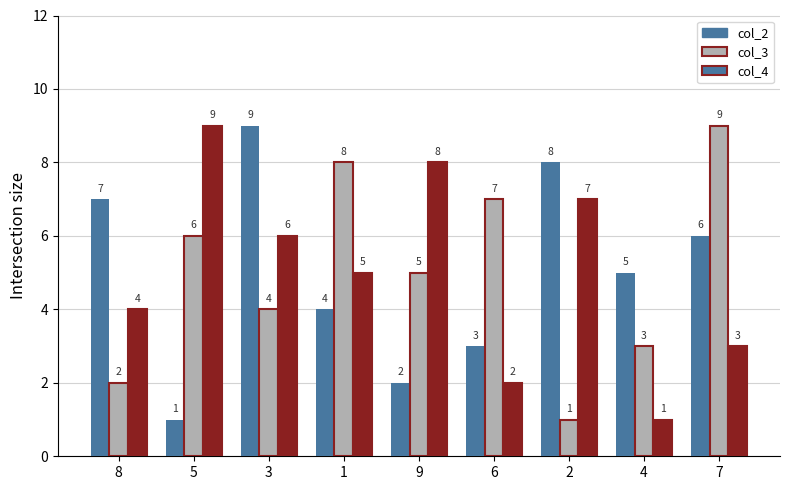

What is the spread (max minus min) of values at 2?

7